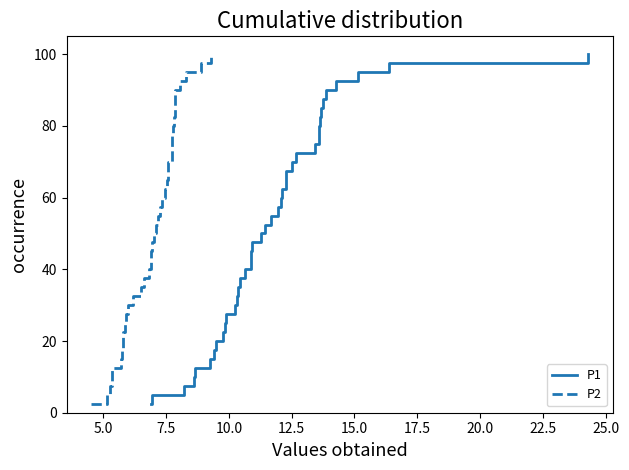

How many lines are shown in the chart?

2